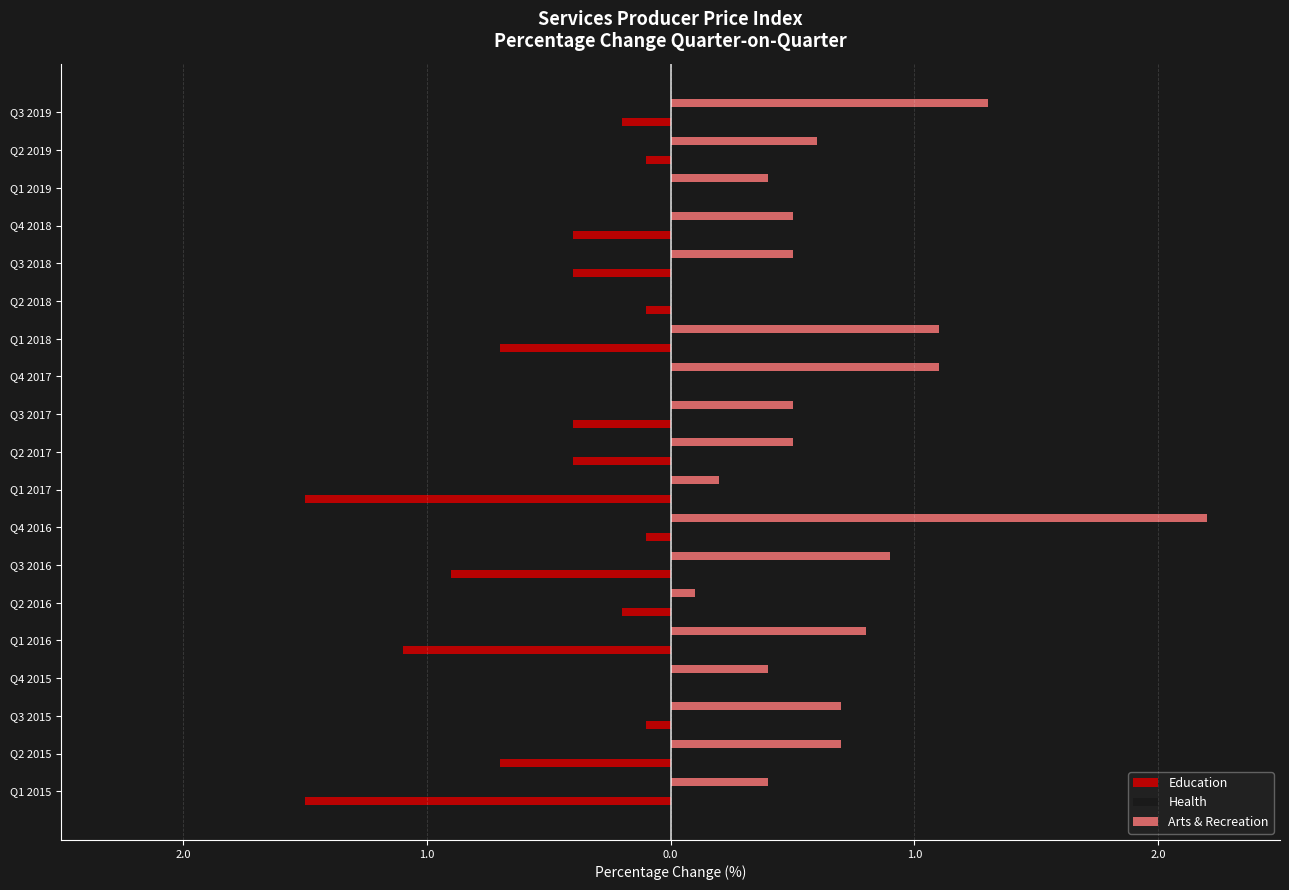

What is the maximum value for Arts & Recreation?

2.2